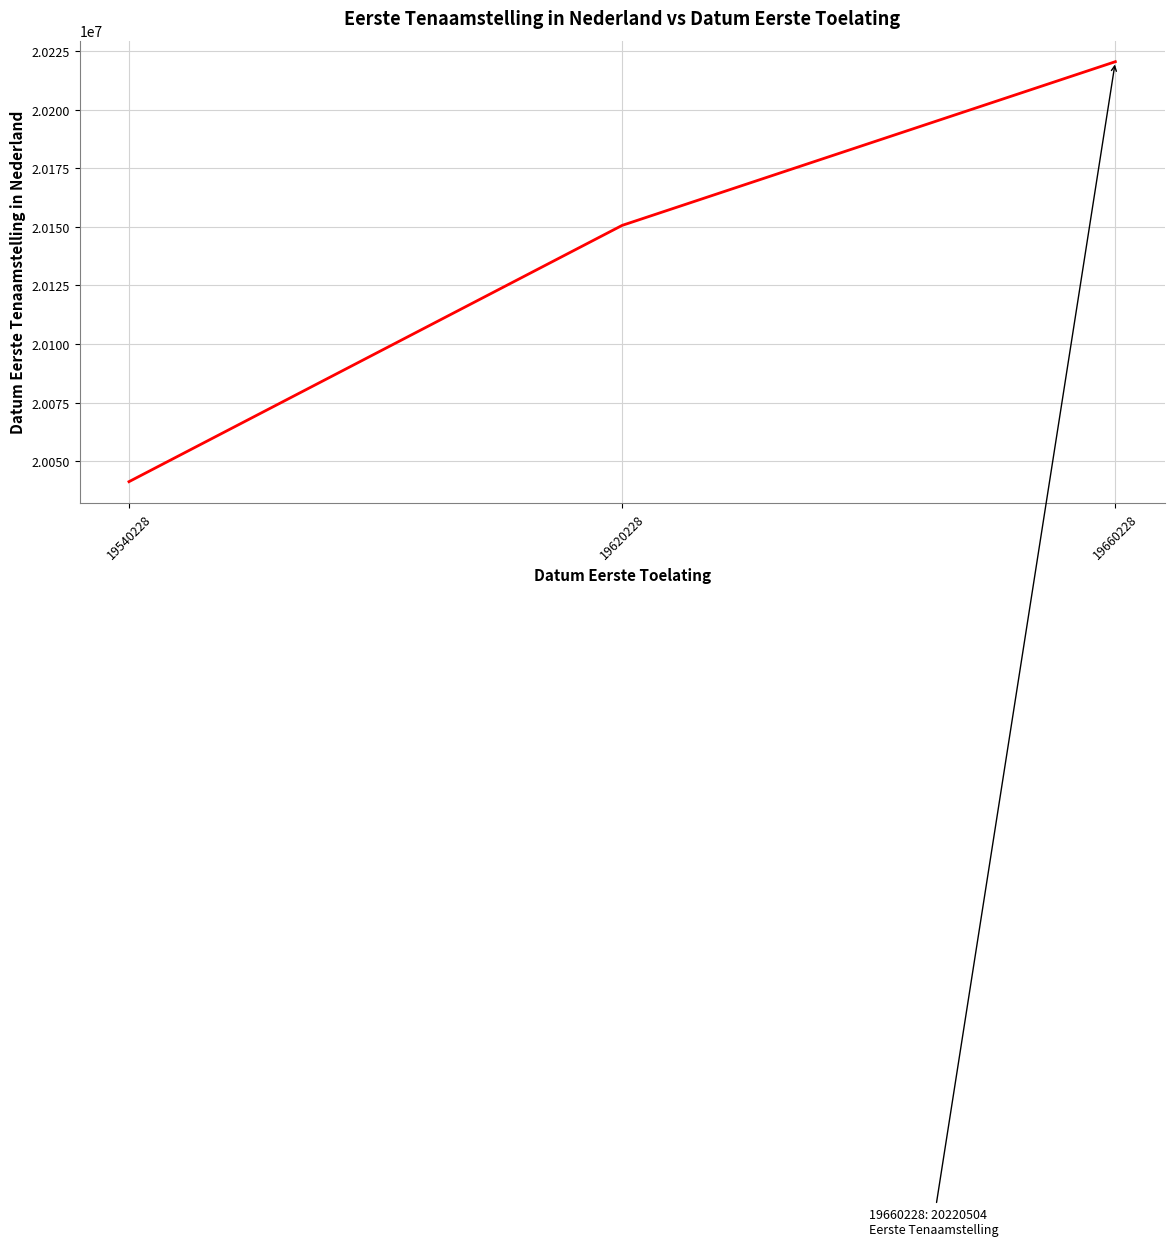

How many lines are shown in the chart?

1